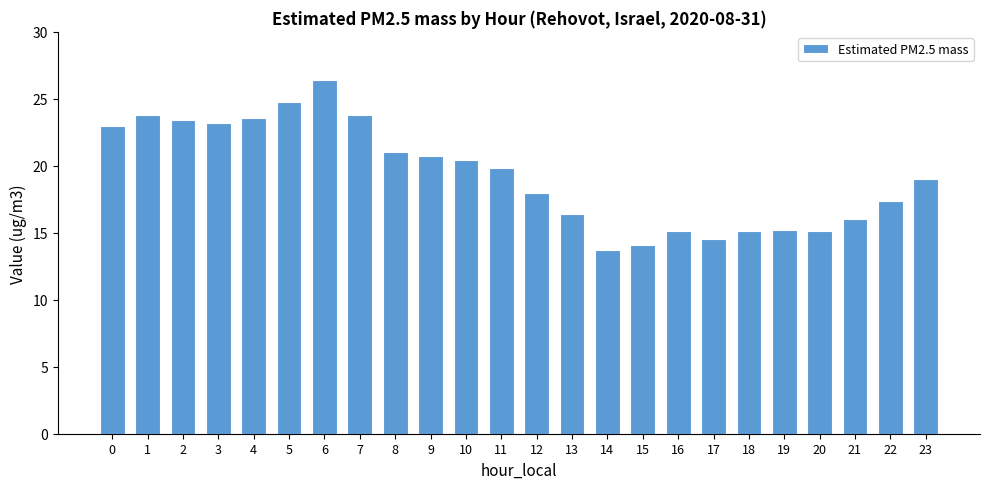

Is it true that the value at 4 is 8.0?

False